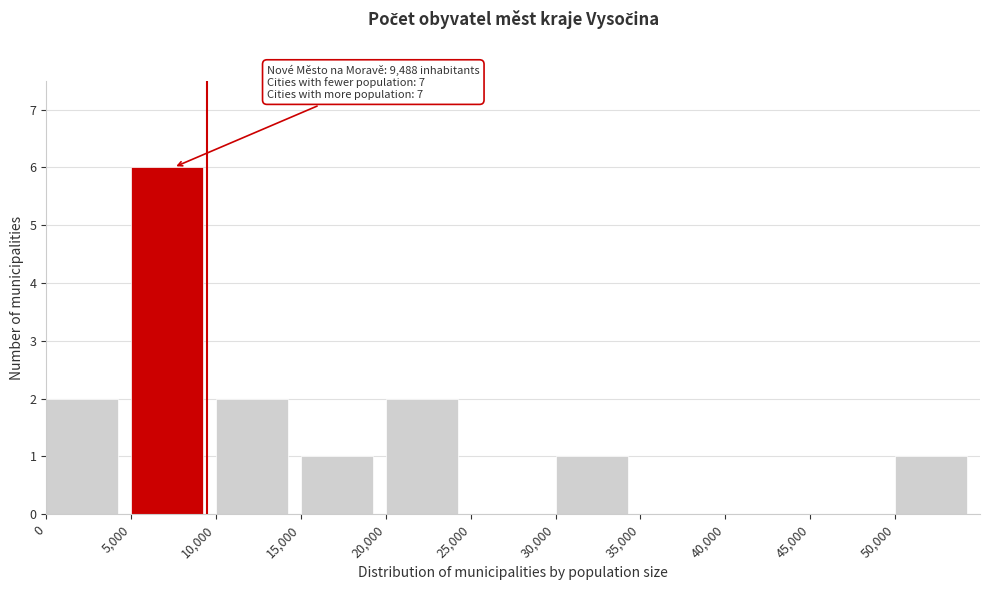

Which range on the x-axis has the tallest bar?

5000 to 10000